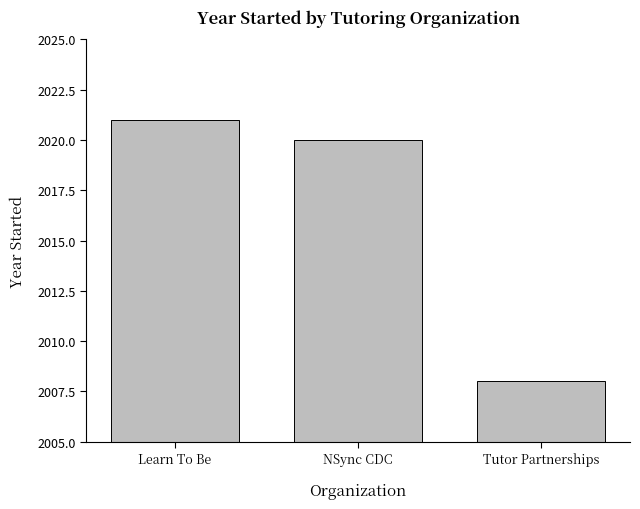

Read the value at NSync CDC.

2020